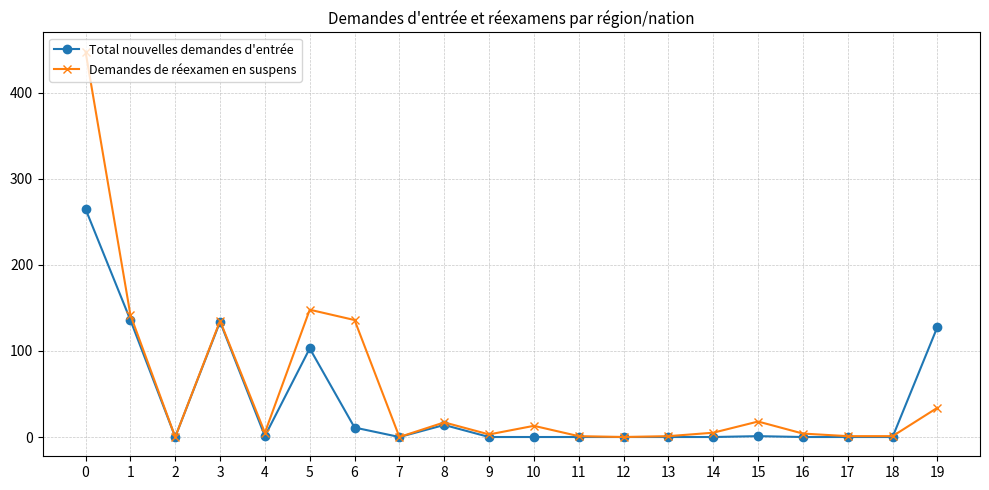

What is the value of the Demandes de réexamen en suspens point at the 6th from the left?

148